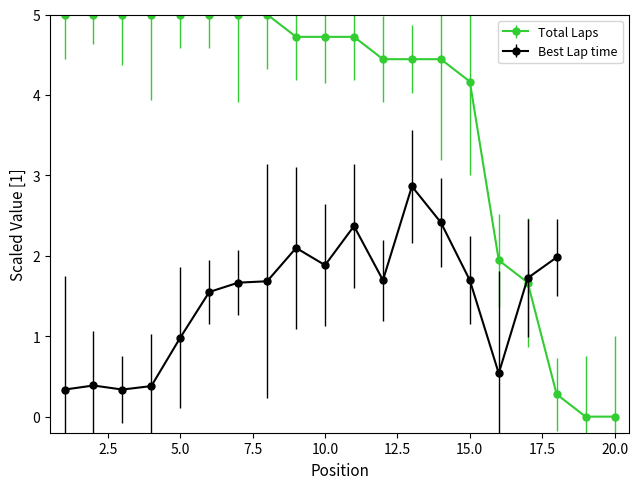

What is the change in value from 1 to 20?

-5.0